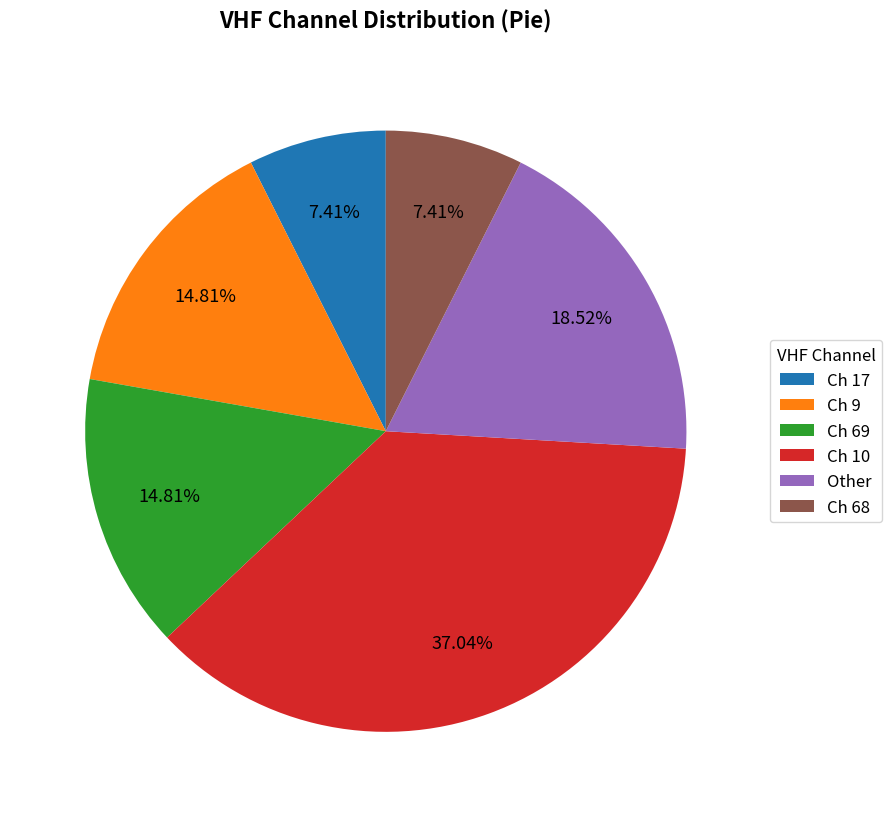

Is Ch 68 the majority of the pie?

No